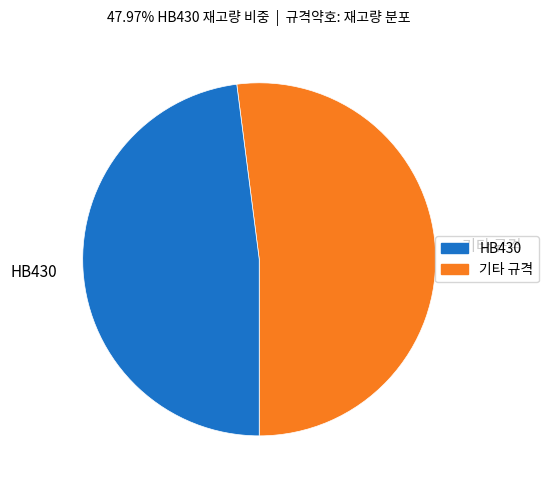

What is the majority slice?

기타 규격